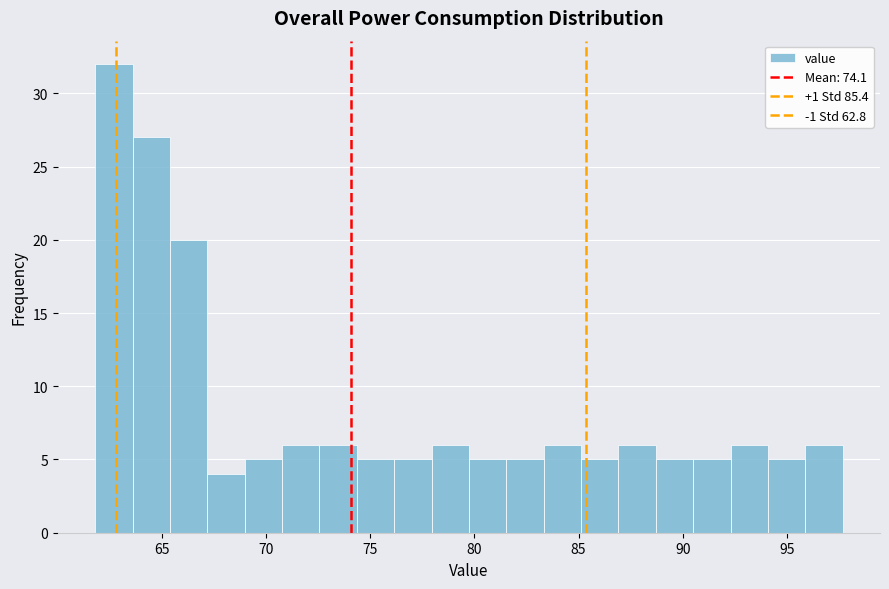

Read against the x-axis, roughly where is the centre of the tallest bar?

62.5